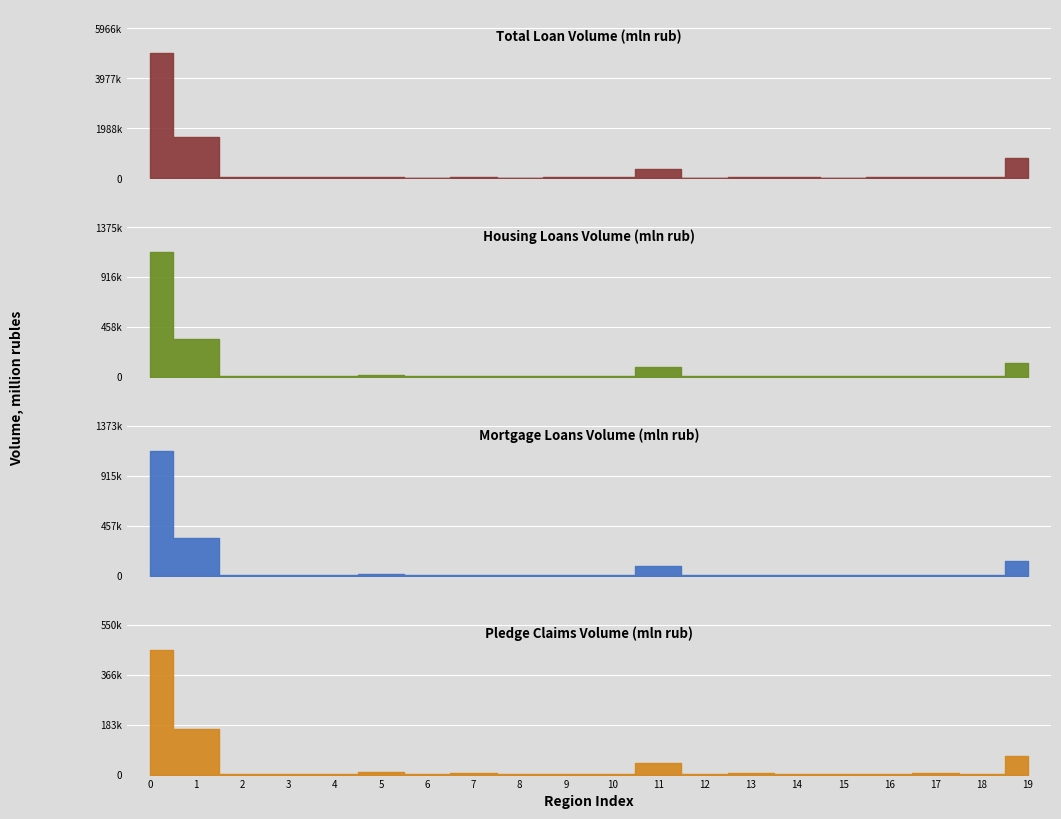

True or false: Total Loan Volume (mln rub) has a value of 78720 at 17.

False